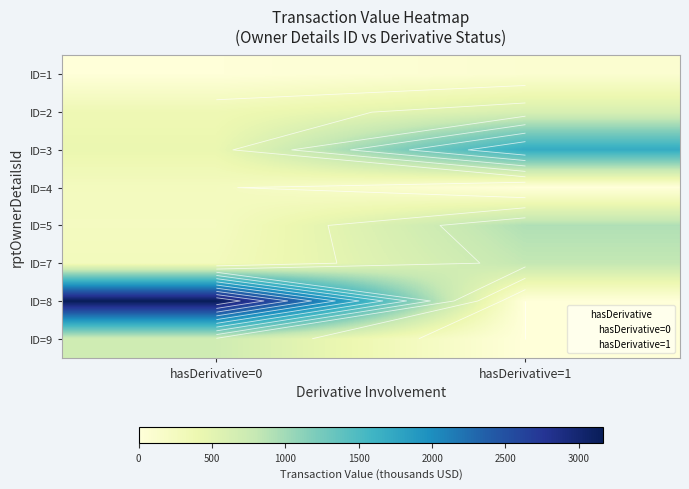

How many series are shown in this chart?

8